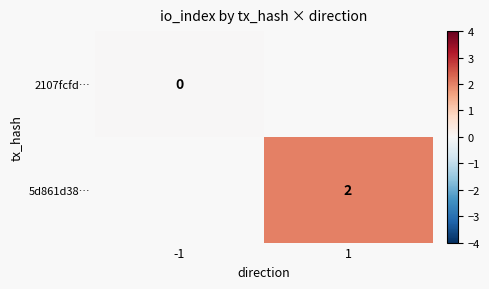

What is the spread (max minus min) of values at 1?

2